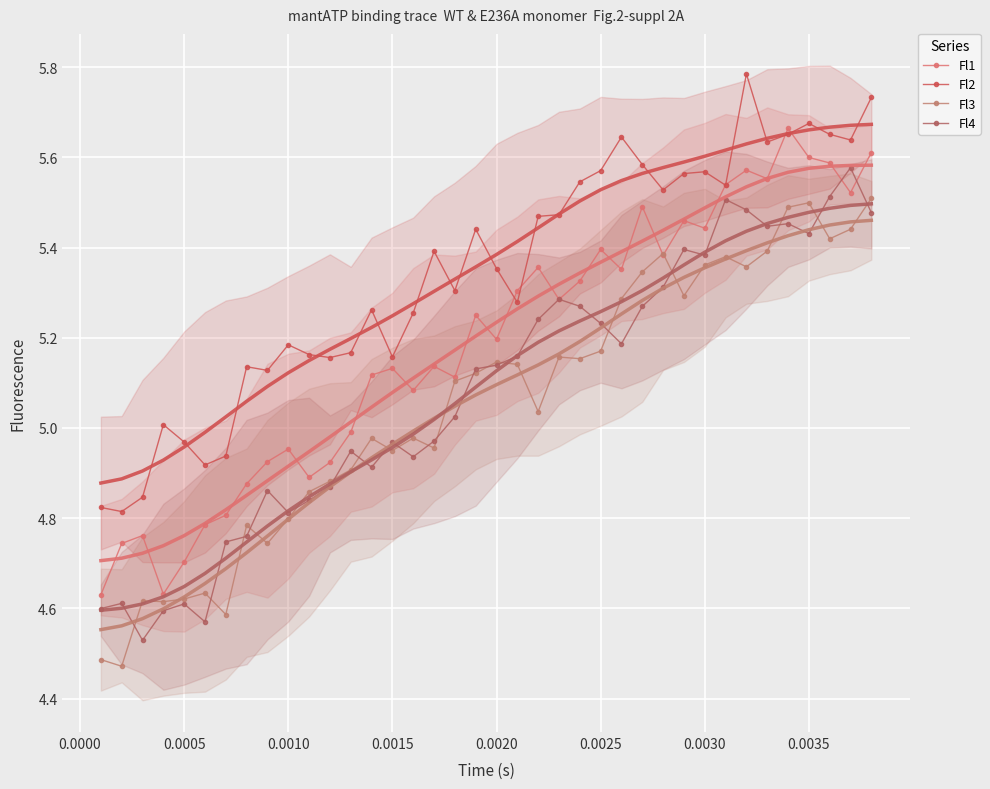

Count the number of data series in this chart.

4